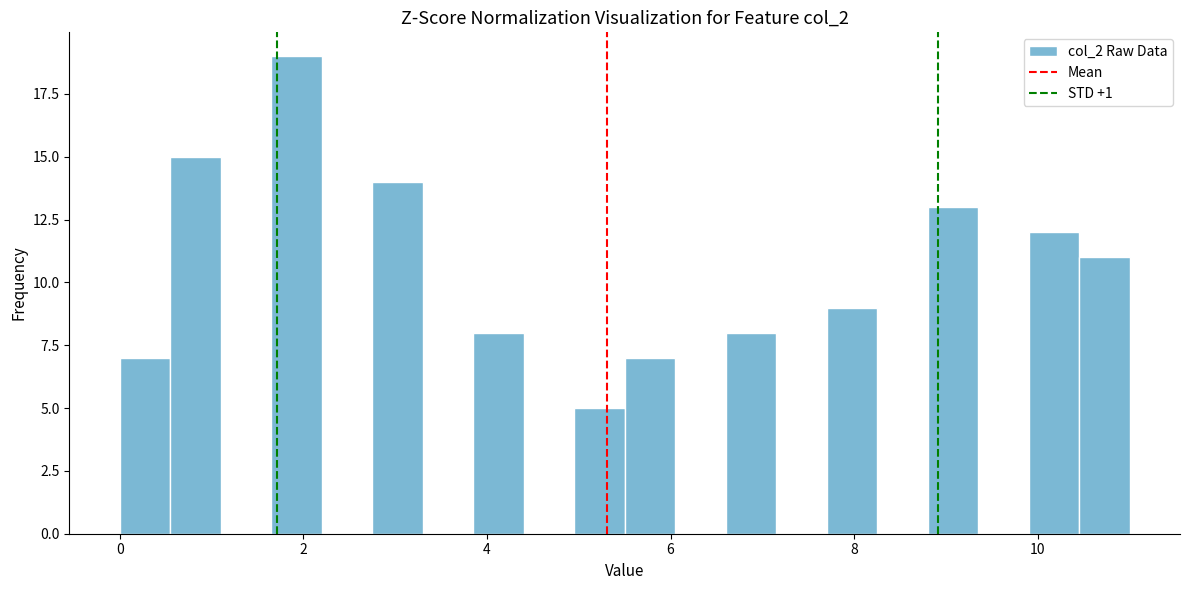

Read against the x-axis, roughly where is the centre of the tallest bar?

2.0